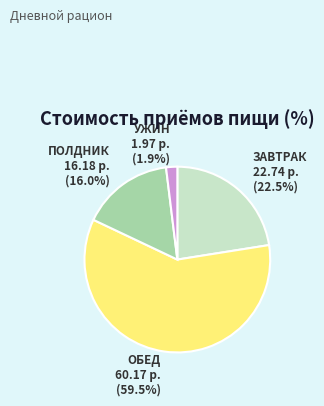

Is it true that УЖИН is 8% of the pie?

False